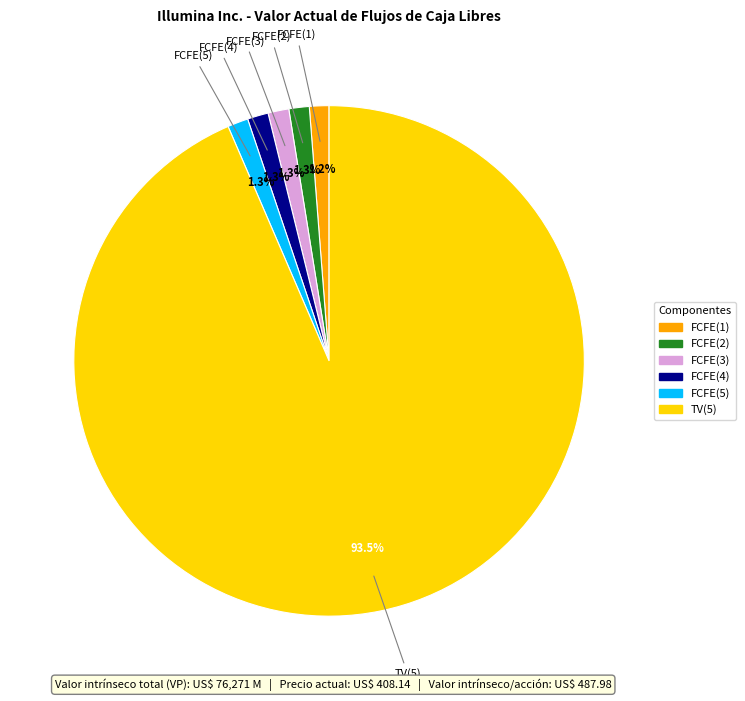

What percentage is the FCFE(3) slice, to the nearest percent?

1%